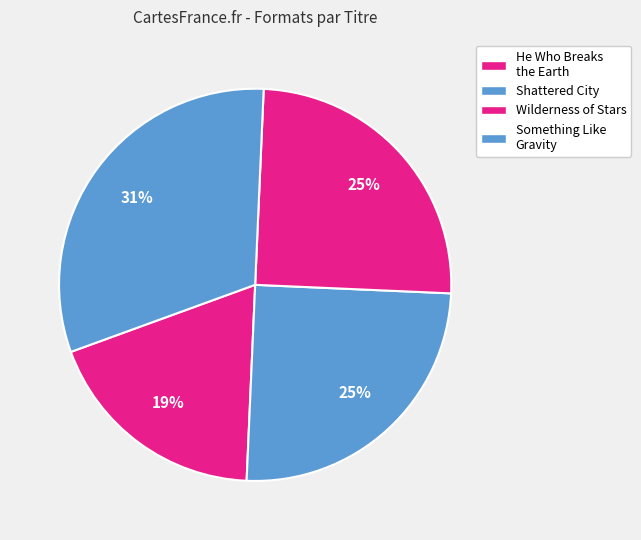

To the nearest percent, what is the average slice percentage?

25%